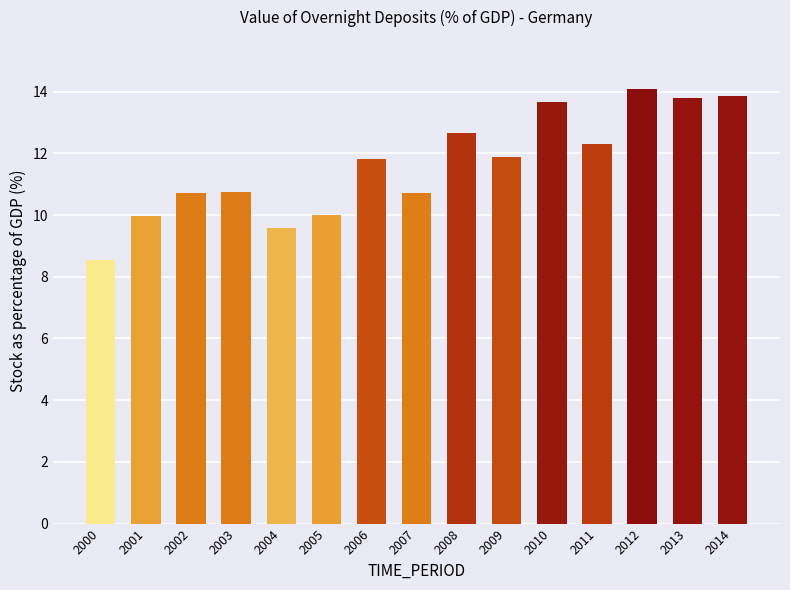

Approximately how many times larger is the value at 2012 compared to 2004?

1.5